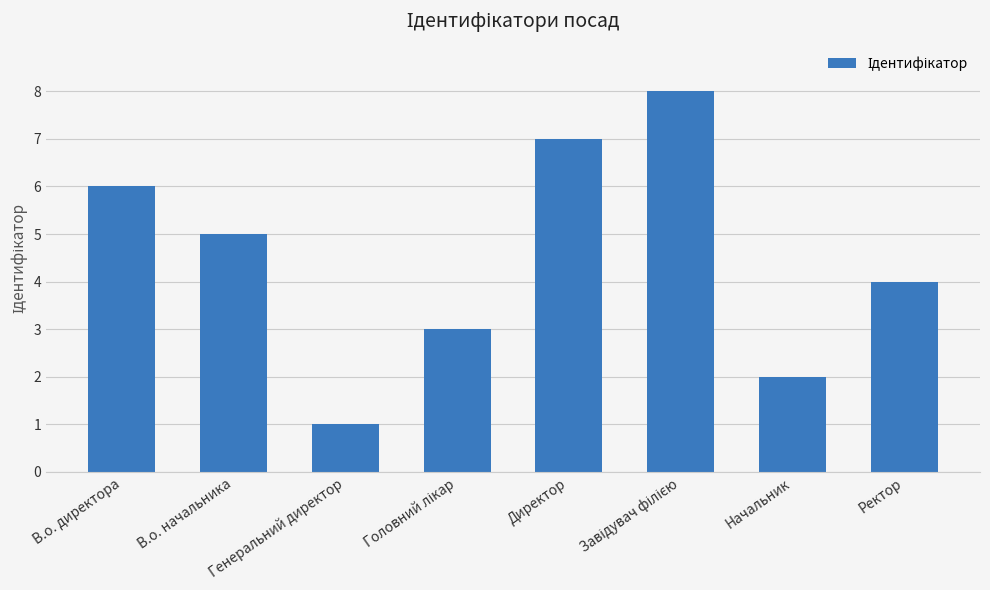

How many series are shown in this chart?

1